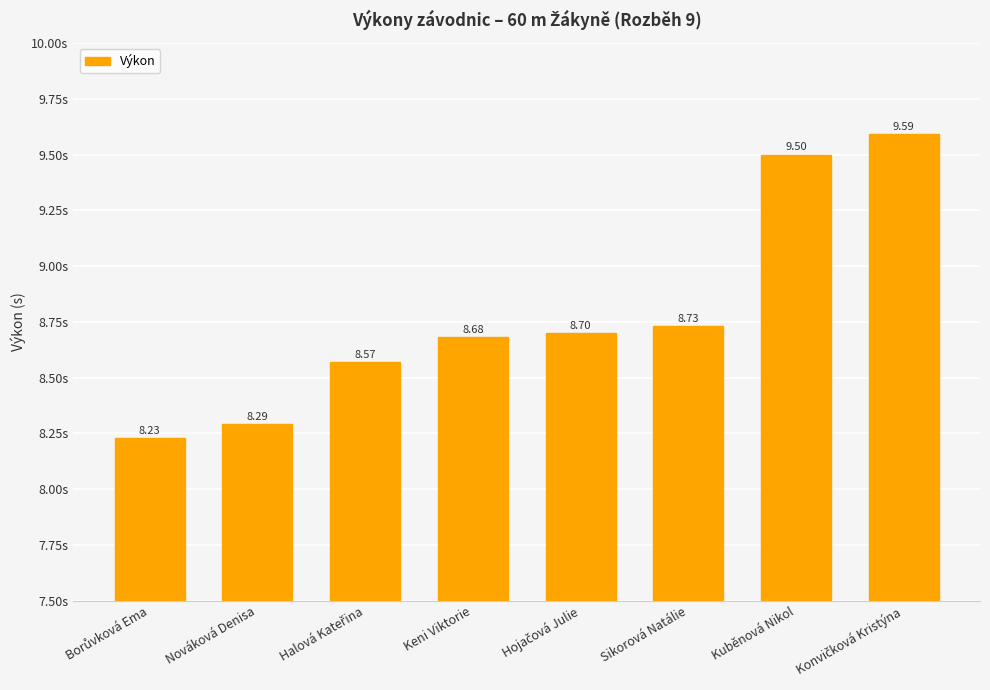

What is the label of the 6th bar from the left?

Sikorová Natálie